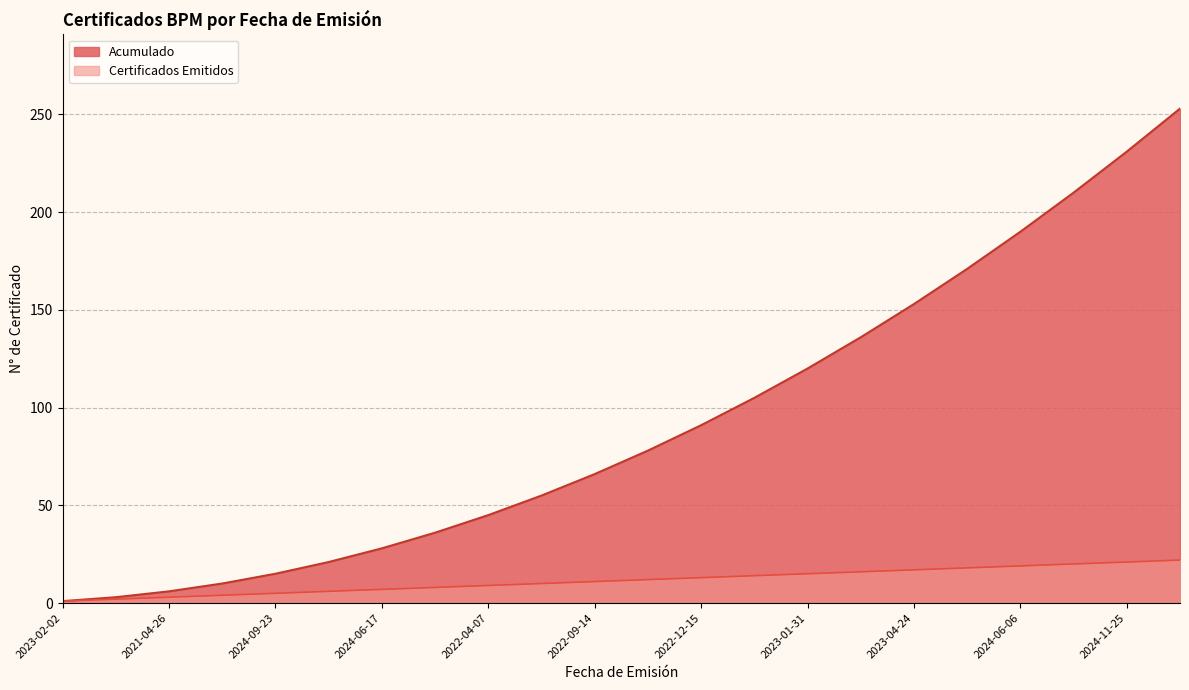

True or false: Acumulado and Certificados Emitidos intersect in this chart.

False